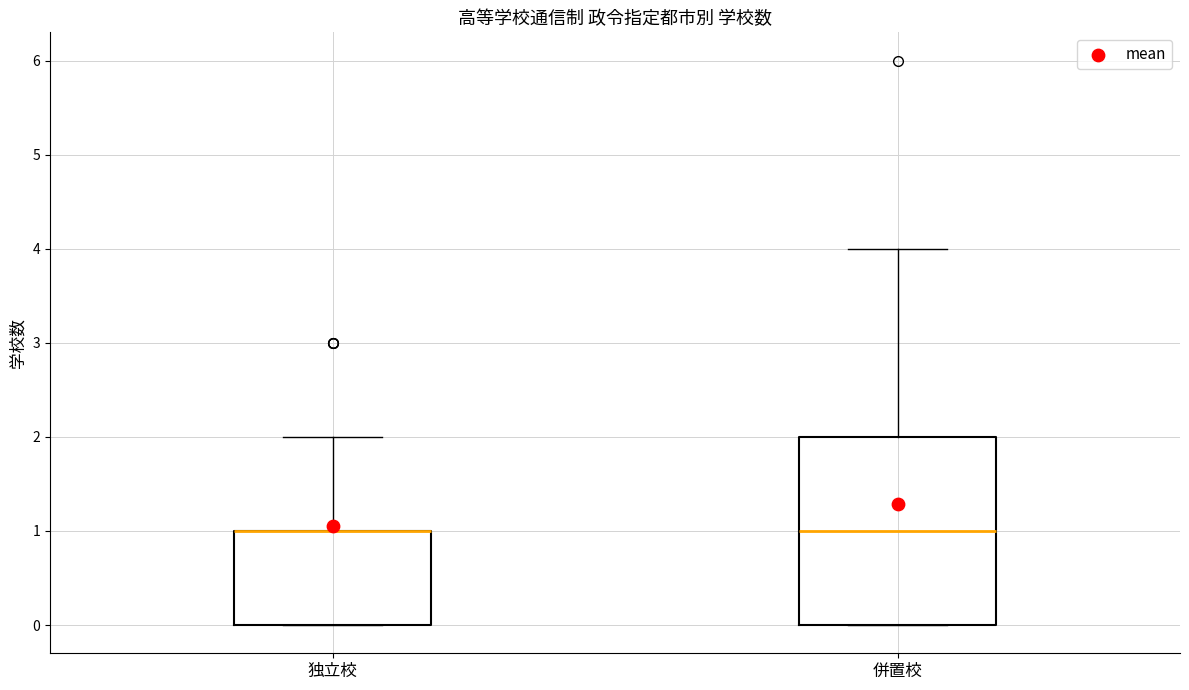

Which box is the tallest, from its lower edge to its upper edge?

併置校